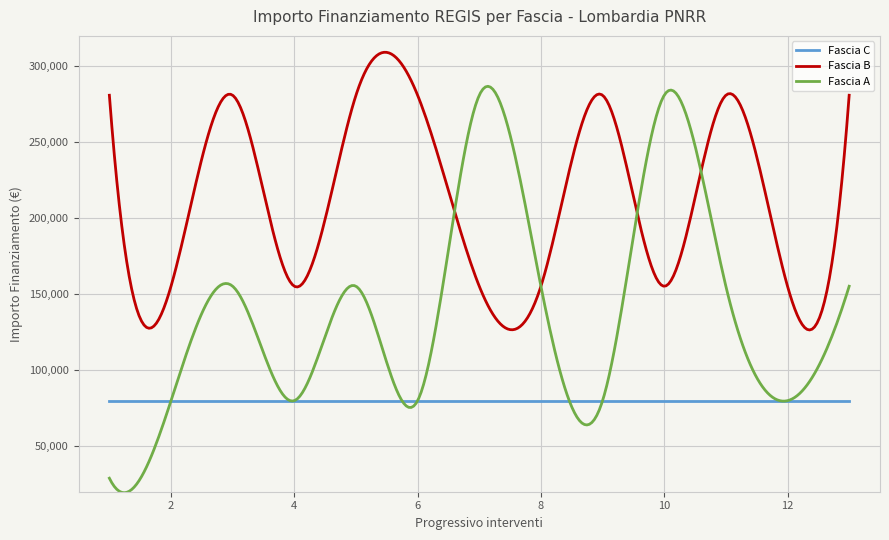

True or false: Fascia B and Fascia C cross at least once.

False